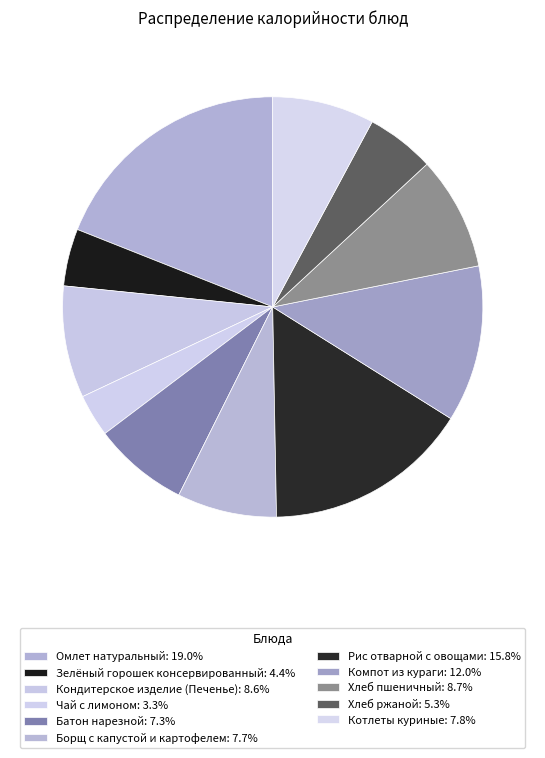

How many slices are in this pie chart?

11